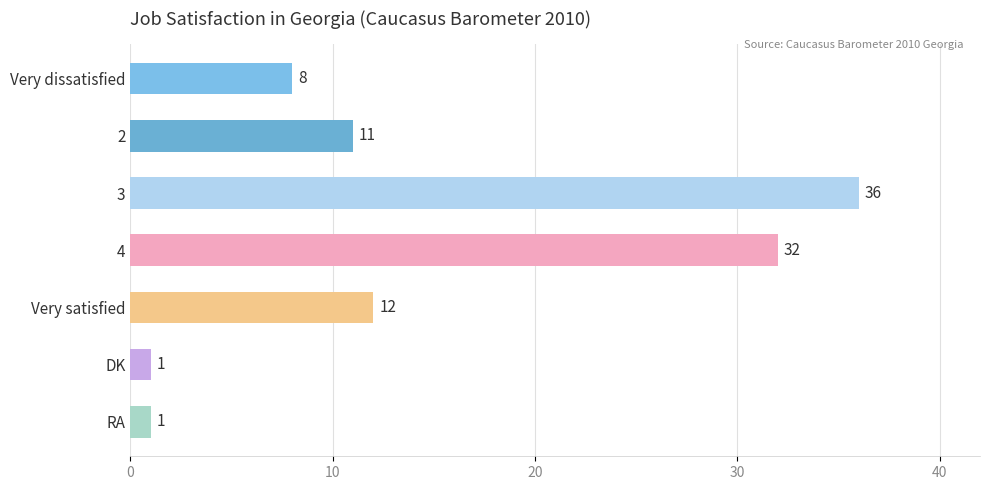

Is it true that the value at 3 is 36?

True